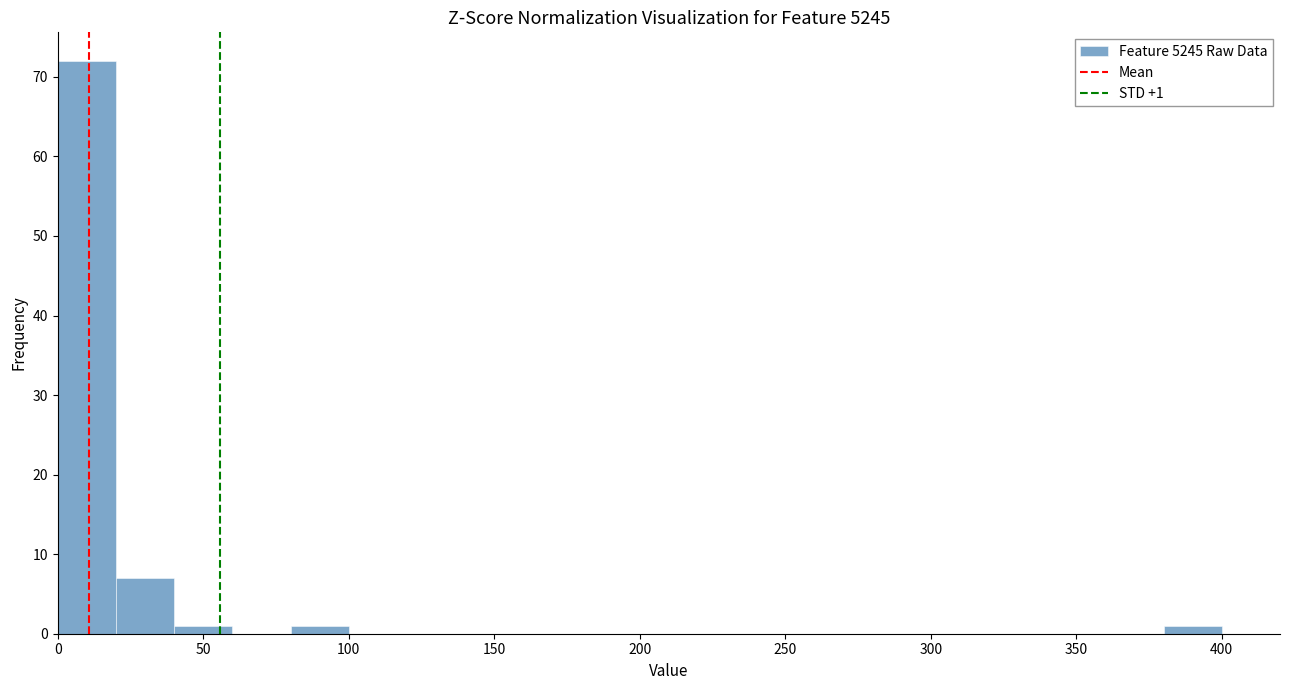

Read against the x-axis, roughly where is the centre of the tallest bar?

10